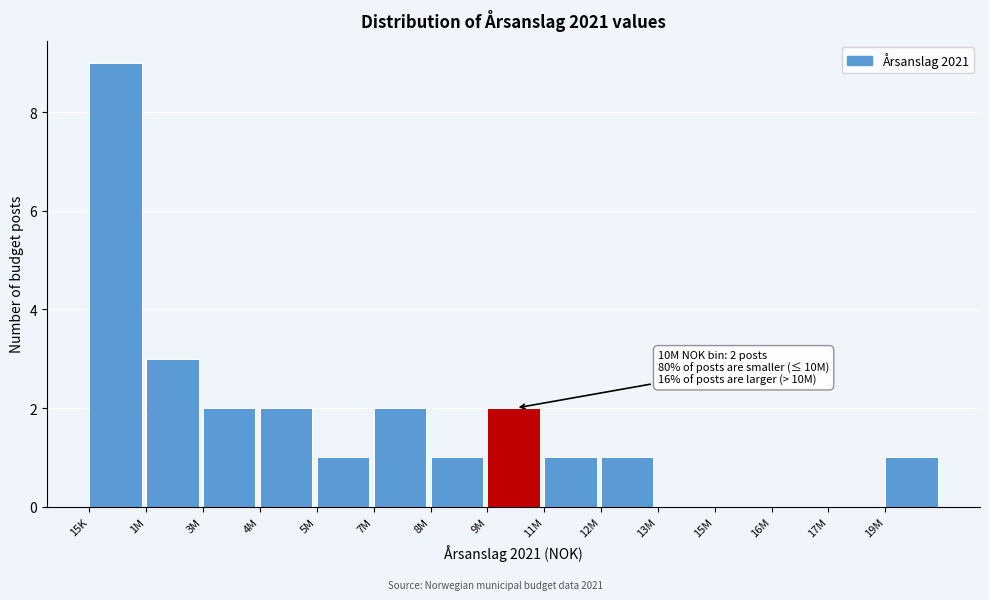

Reading left to right, list all the values displayed in this chart.

15K=9	1M=3	3M=2	4M=2	5M=1	7M=2	8M=1	9M=2	11M=1	12M=1	13M=0	15M=0	16M=0	17M=0	19M=1